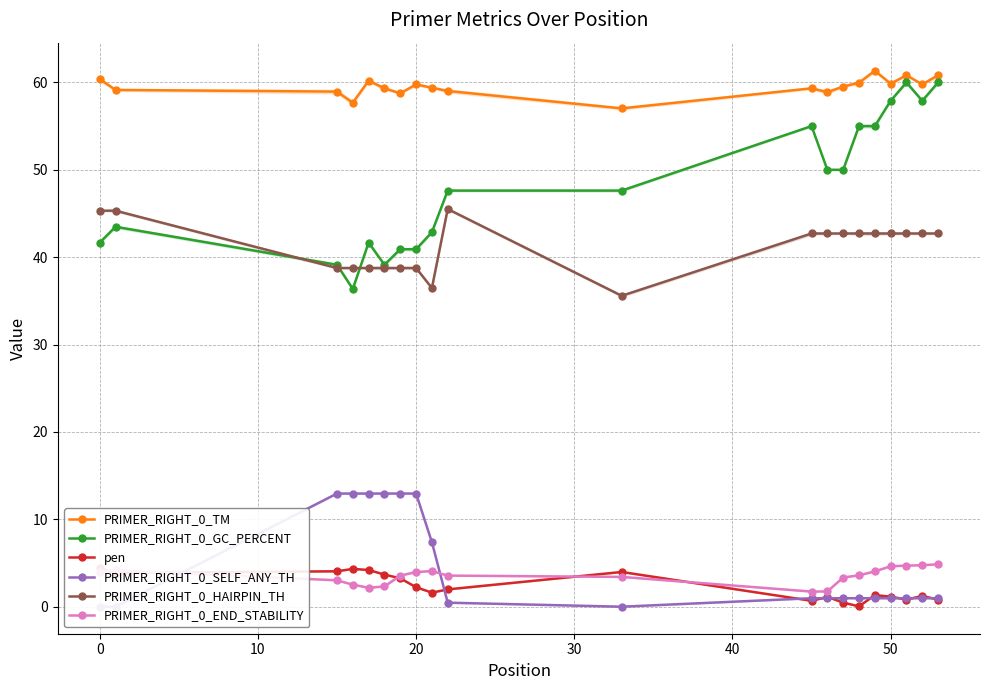

Reading left to right, what are all the values shown in this chart?

PRIMER_RIGHT_0_TM: 60.4	59.1	58.9	57.7	60.2	59.3	58.8	59.8	59.4	59.0	57.0	59.3	58.9	59.5	60.0	61.3	59.9	60.8	59.8	60.8
PRIMER_RIGHT_0_GC_PERCENT: 41.7	43.5	39.1	36.4	41.7	39.1	40.9	40.9	42.9	47.6	47.6	55.0	50.0	50.0	55.0	55.0	57.9	60.0	57.9	60.0
pen: 4.4	3.9	4.1	4.3	4.2	3.7	3.2	2.2	1.6	2.0	4.0	0.7	1.1	0.5	0.0	1.3	1.1	0.8	1.2	0.8
PRIMER_RIGHT_0_SELF_ANY_TH: 0.0	0.0	12.9	12.9	12.9	12.9	12.9	12.9	7.4	0.5	0.0	1.0	1.0	1.0	1.0	1.0	1.0	1.0	1.0	1.0
PRIMER_RIGHT_0_HAIRPIN_TH: 45.3	45.3	38.8	38.8	38.8	38.8	38.8	38.8	36.5	45.5	35.6	42.7	42.7	42.7	42.7	42.7	42.7	42.7	42.7	42.7
PRIMER_RIGHT_0_END_STABILITY: 4.0	4.2	3.0	2.5	2.2	2.3	3.6	4.0	4.1	3.6	3.4	1.7	1.8	3.3	3.6	4.0	4.6	4.7	4.8	4.8